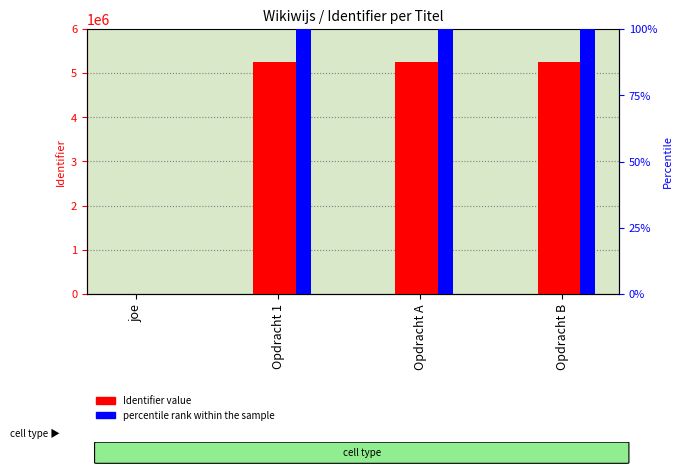

What is the difference between the Identifier value values at joe and Opdracht A?

5251791